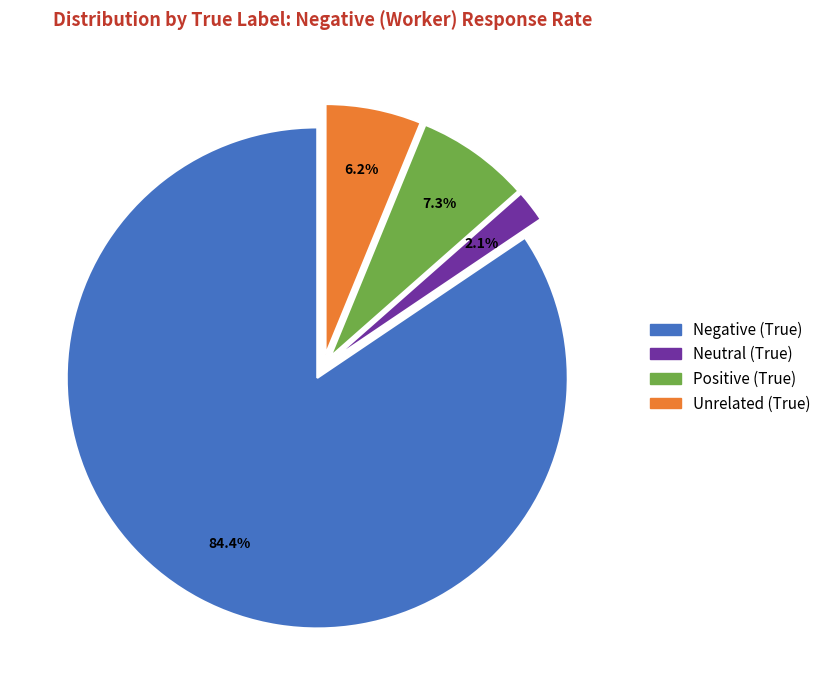

Between Positive (True) and Unrelated (True), which is larger?

Positive (True)